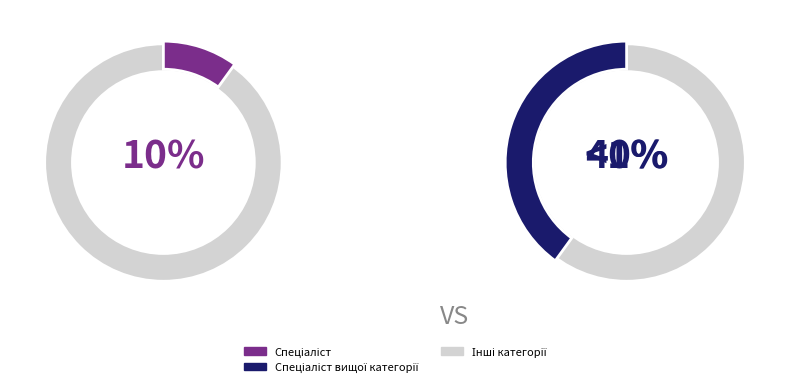

Which category has the smallest portion of the pie?

Спеціаліст